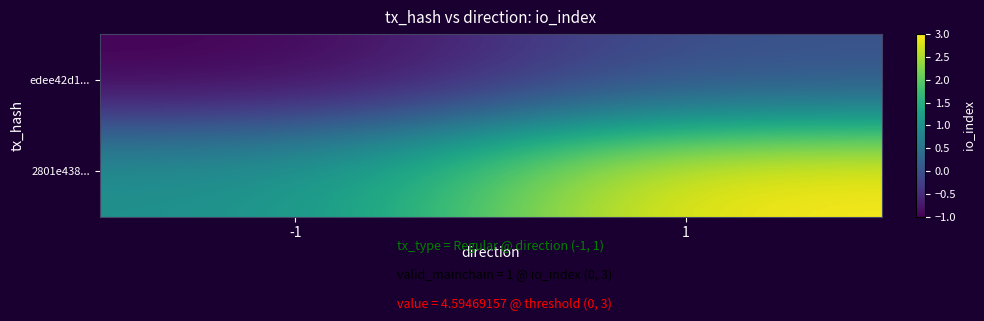

Reading left to right, transcribe all the data shown in this chart.

edee42d1...: -1=-1	1=0
2801e438...: -1=1	1=3